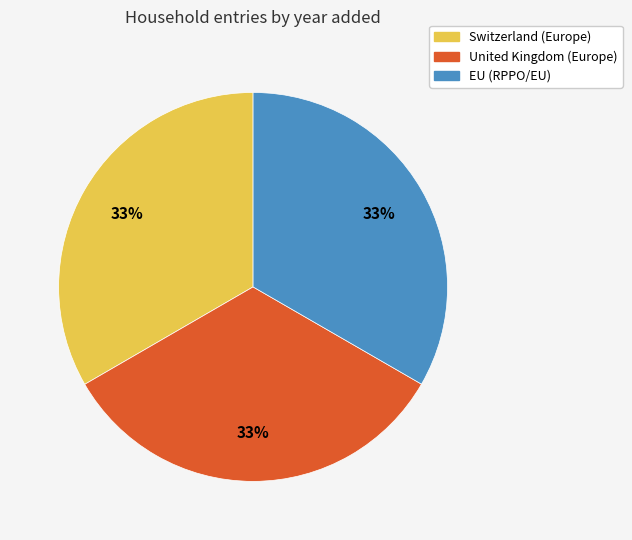

Is there a majority slice in this chart?

No